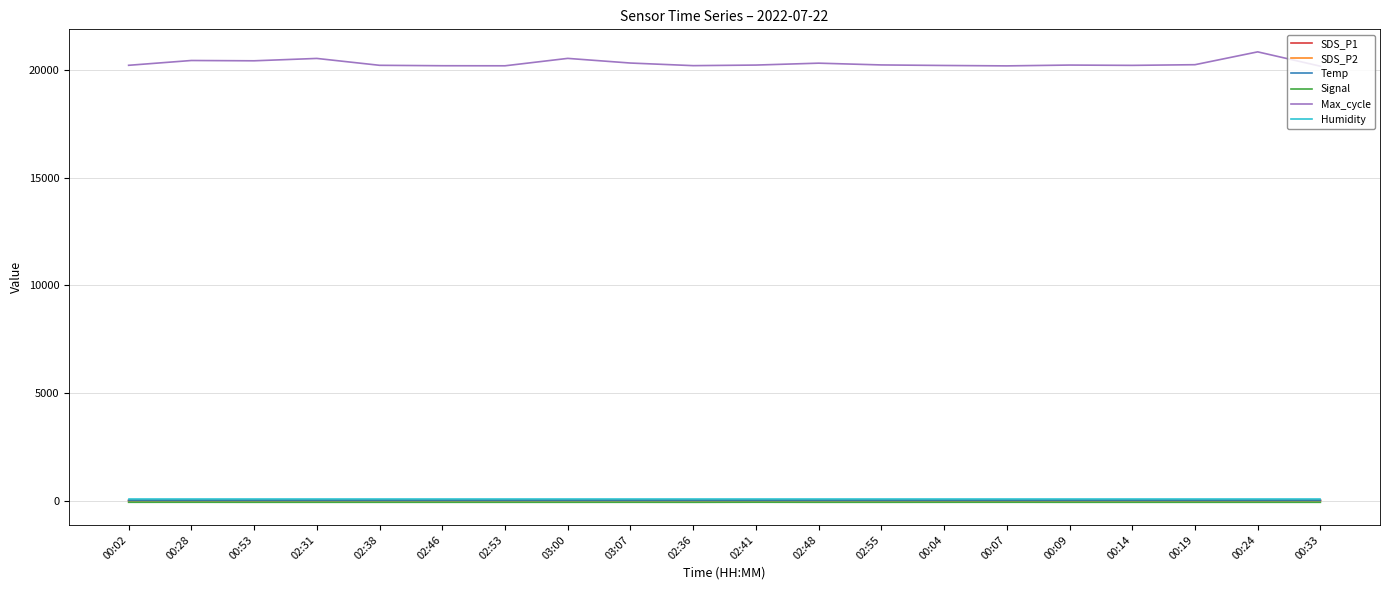

What is the lowest value of the Max_cycle series?

20165.0